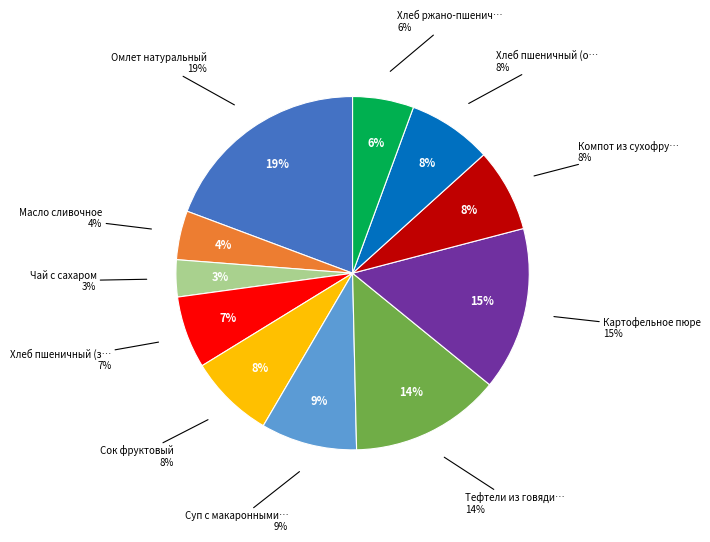

What is the change in value from Сок фруктовый to Хлеб ржано-пшеничный?

-26.0